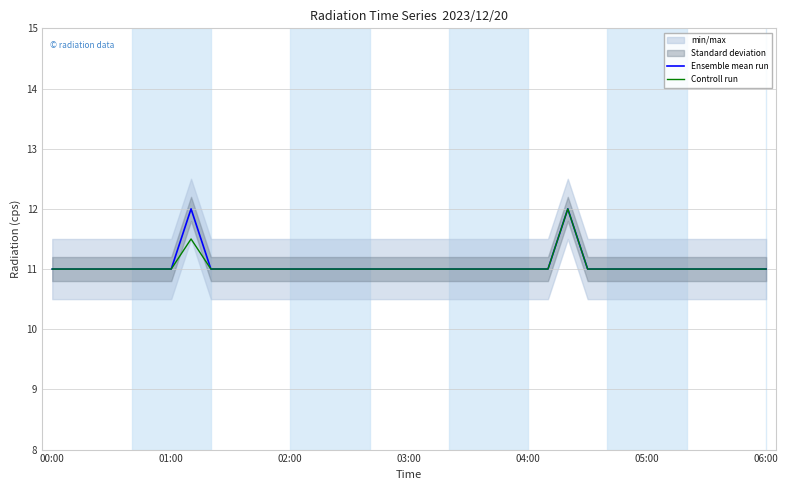

True or false: Ensemble mean run and Controll run intersect in this chart.

False